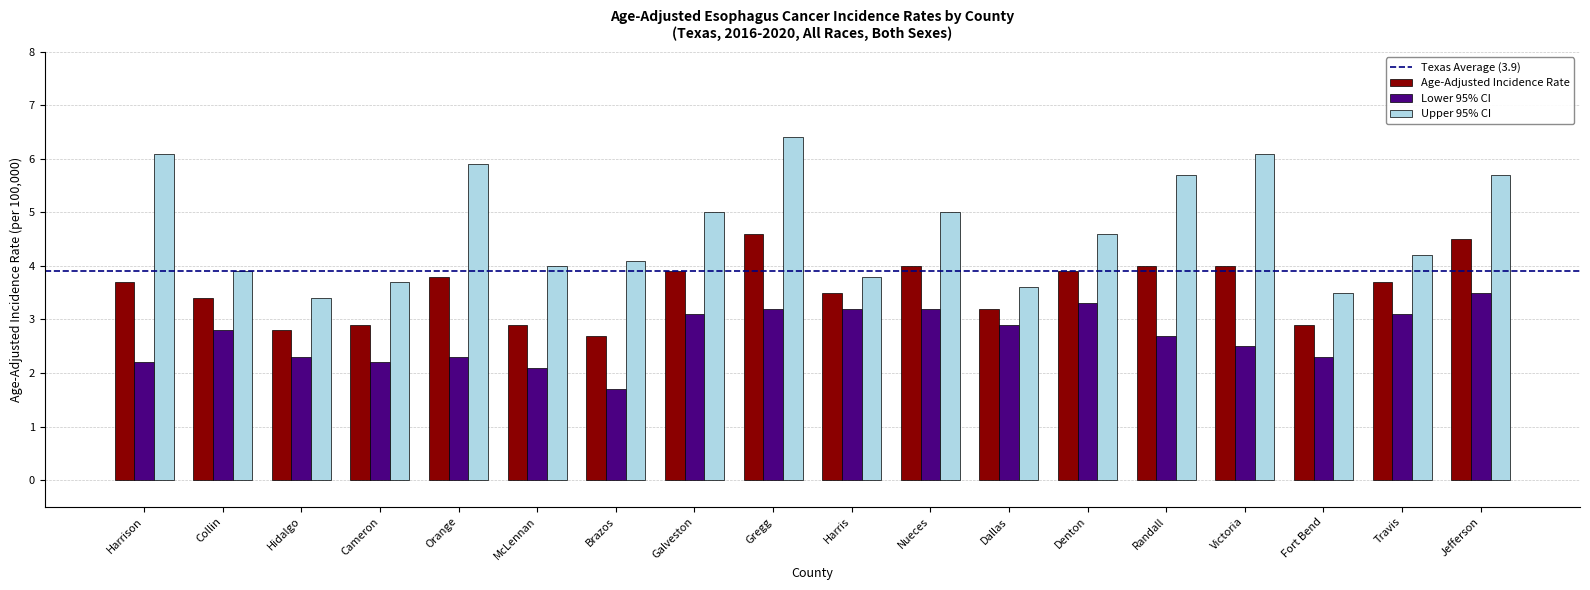

What is the greatest value displayed?

6.4